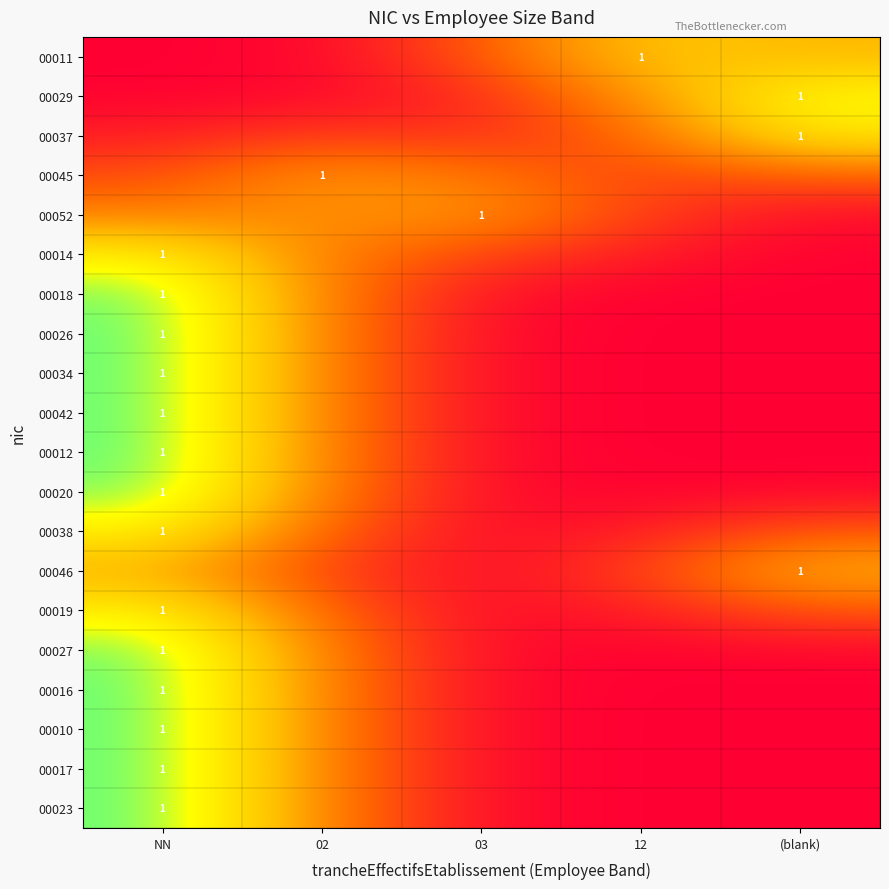

At (blank), list the series in order from smallest to largest.

00034, 00042, 00010, 00017, 00023, 00026, 00012, 00016, 00018, 00014, 00020, 00027, 00052, 00038, 00019, 00045, 00046, 00011, 00037, 00029